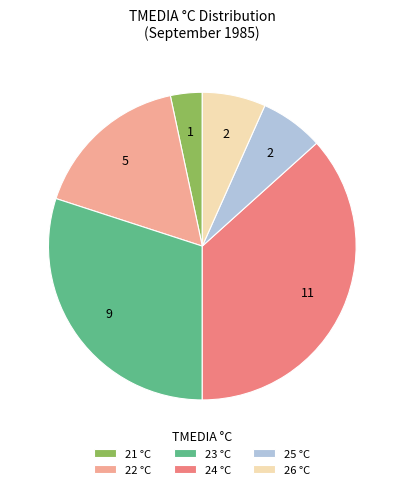

Count the number of slices in the pie.

6